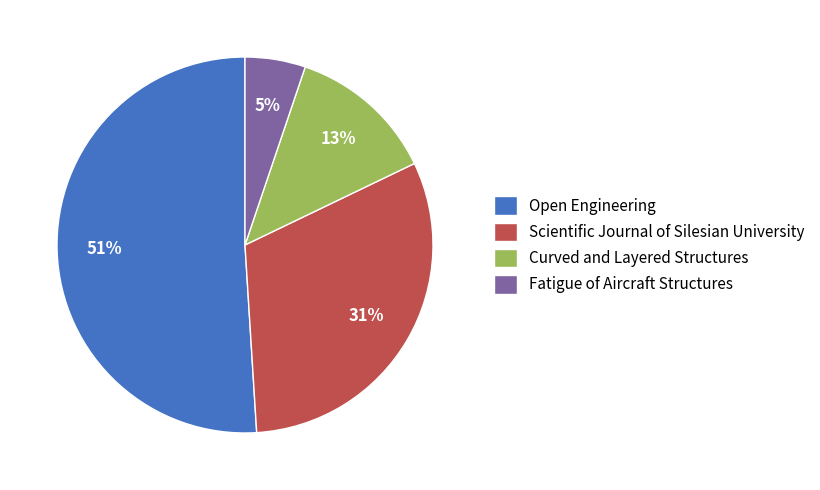

How many slices are in this pie chart?

4